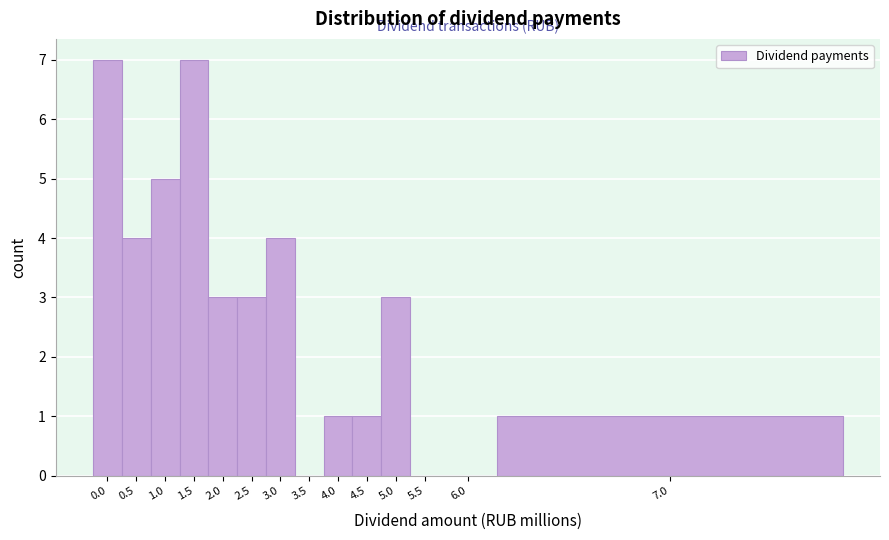

Reading right to left, what are all the values shown in this chart?

7.0=1	6.0=0	5.5=0	5.0=3	4.5=1	4.0=1	3.5=0	3.0=4	2.5=3	2.0=3	1.5=7	1.0=5	0.5=4	0.0=7